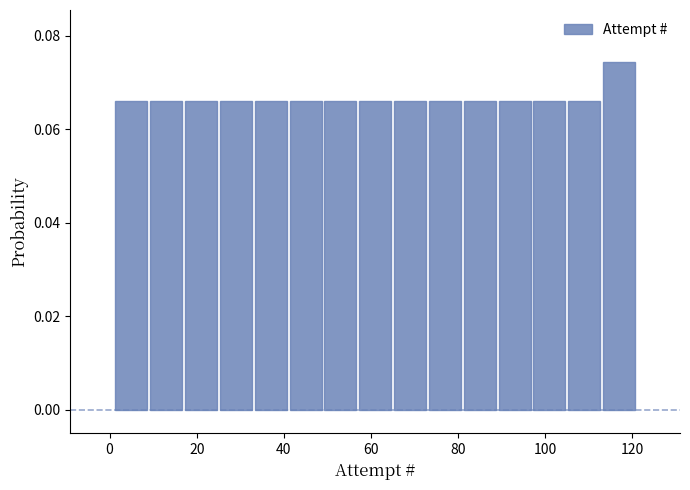

What is the height of the bar covering 1 to 9 on the x-axis? Neither the bar edges nor the heights are printed on the chart, so give them approximately, as read against the axes.

0.066